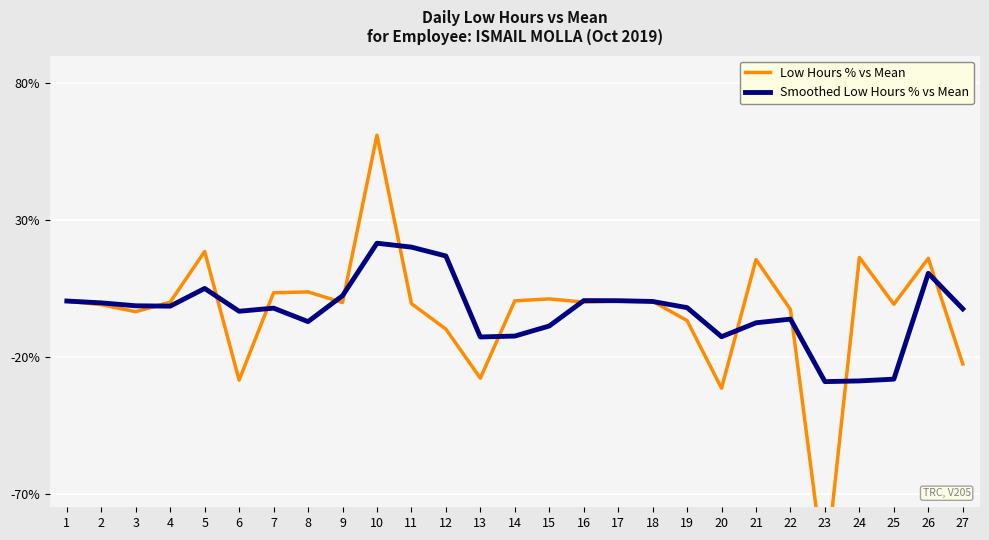

At which label does Smoothed Low Hours % vs Mean reach its peak?

10